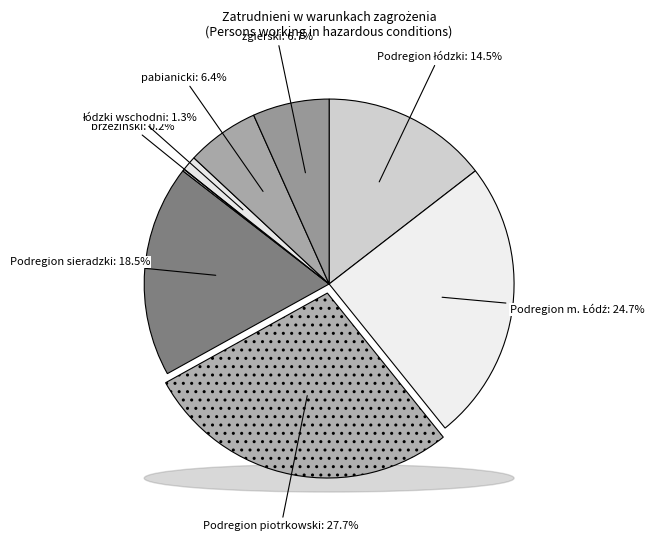

Is łódzki wschodni the majority of the pie?

No